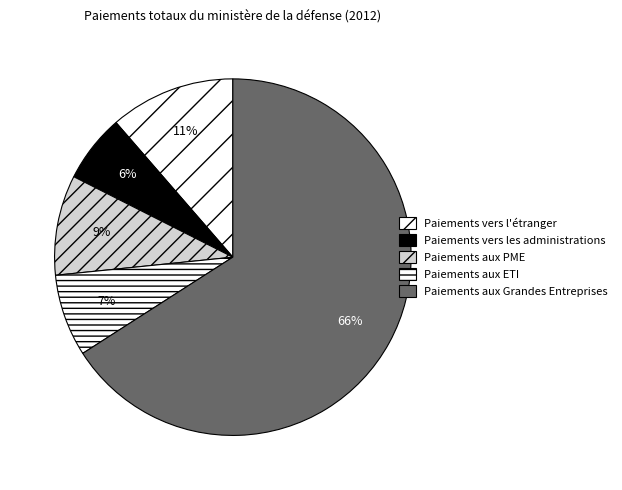

Which slice is the smallest?

Paiements vers les administrations